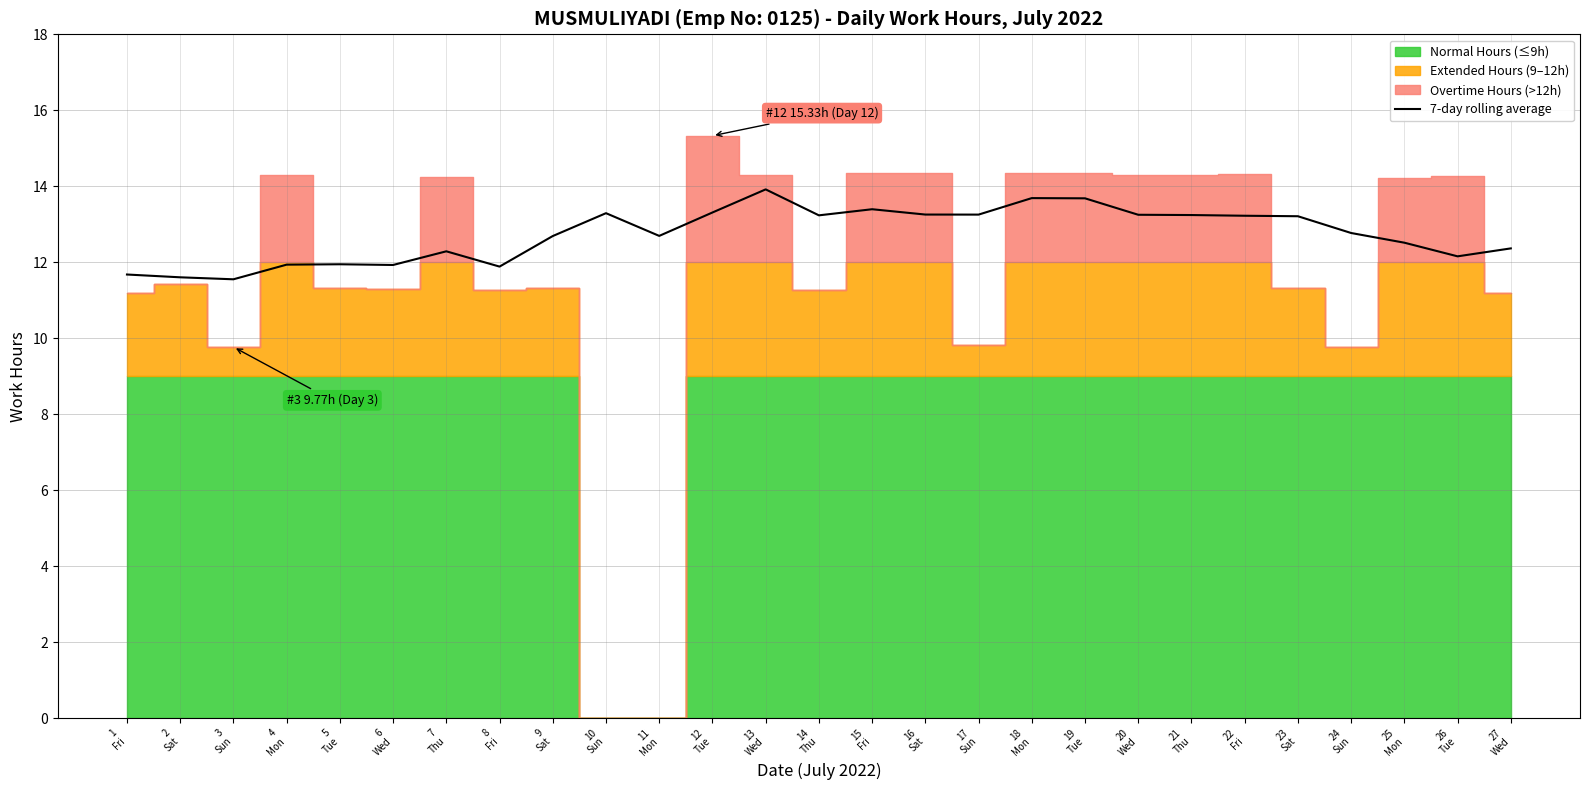

At which category does the data reach its first local valley?

3
Sun